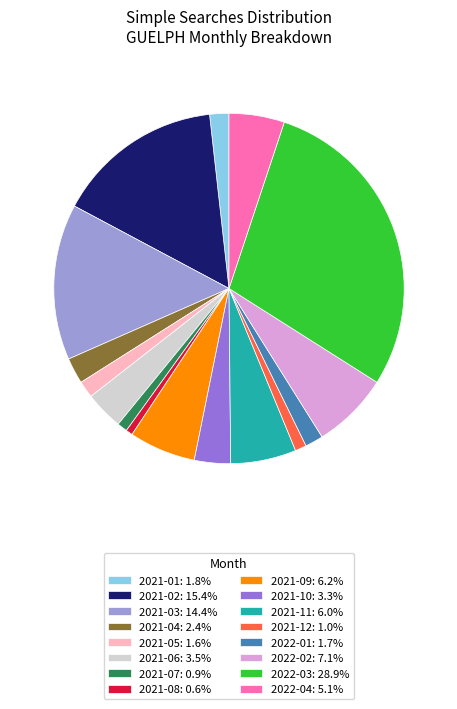

Combined, do 2021-08: 0.6% and 2021-02: 15.4% account for over 50%?

No